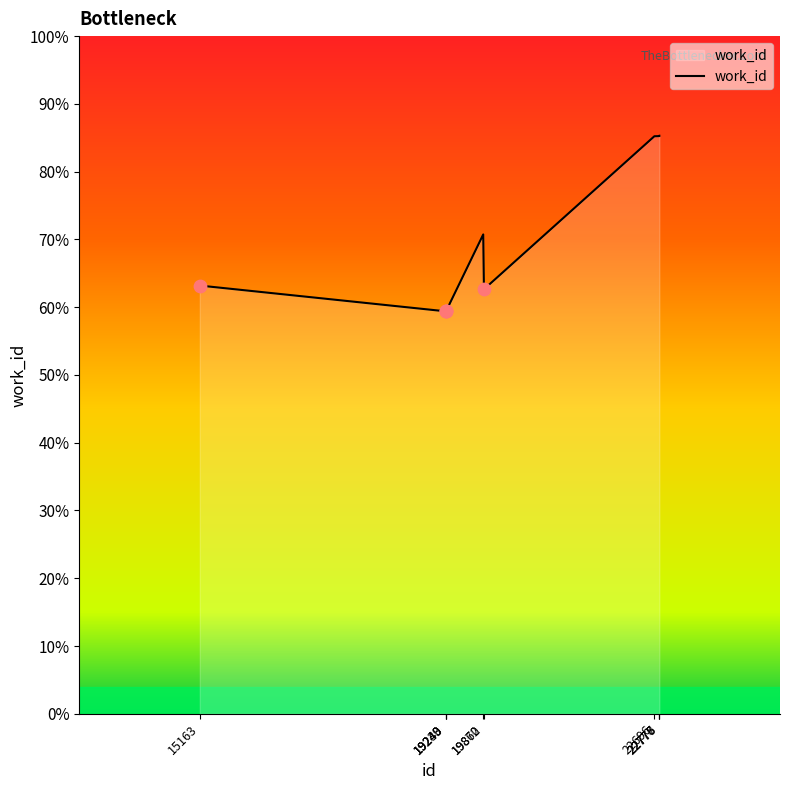

What is the ratio of the value at 22778 to the value at 19872?

1.4